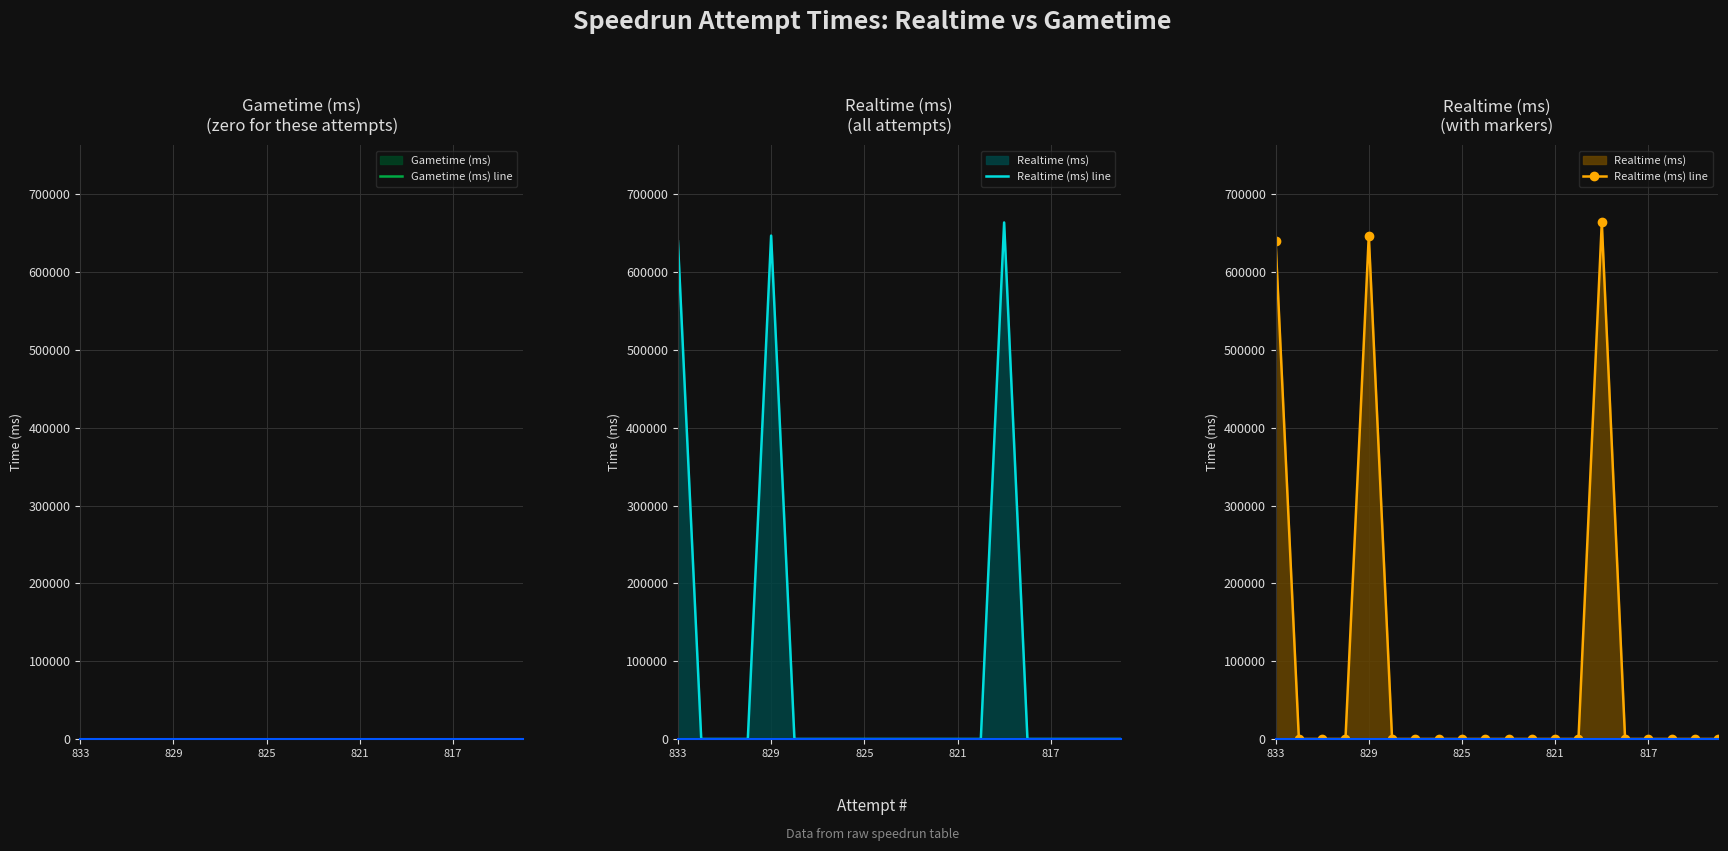

In Realtime (ms) line, how many points are higher than both neighbors (excluding endpoints)?

2